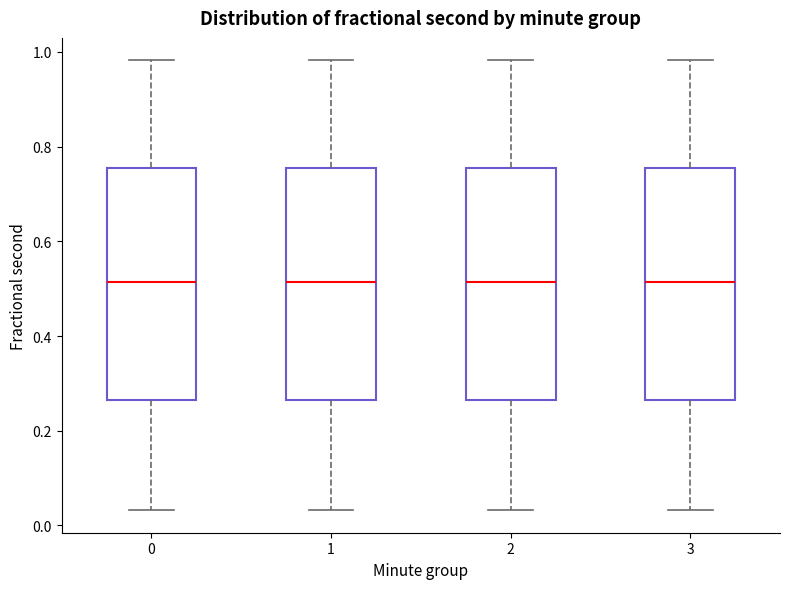

Reading left to right, transcribe this box plot: for each box, give where its median line is, the range the box spans, and where its two whiskers end, as read against the y-axis. The values are not printed on the chart, so give them approximately, as read against the axis.

0: median 0.52, box 0.26 to 0.76, whiskers 0.04 to 0.98
1: median 0.52, box 0.26 to 0.76, whiskers 0.04 to 0.98
2: median 0.52, box 0.26 to 0.76, whiskers 0.04 to 0.98
3: median 0.52, box 0.26 to 0.76, whiskers 0.04 to 0.98